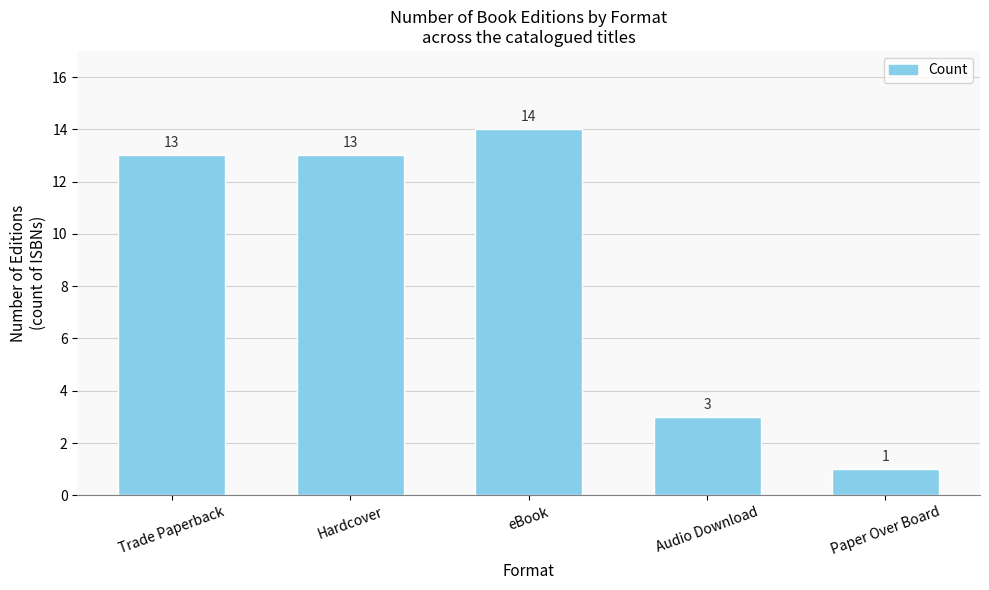

The chart shows a value of 9 at Trade Paperback. True or false?

False